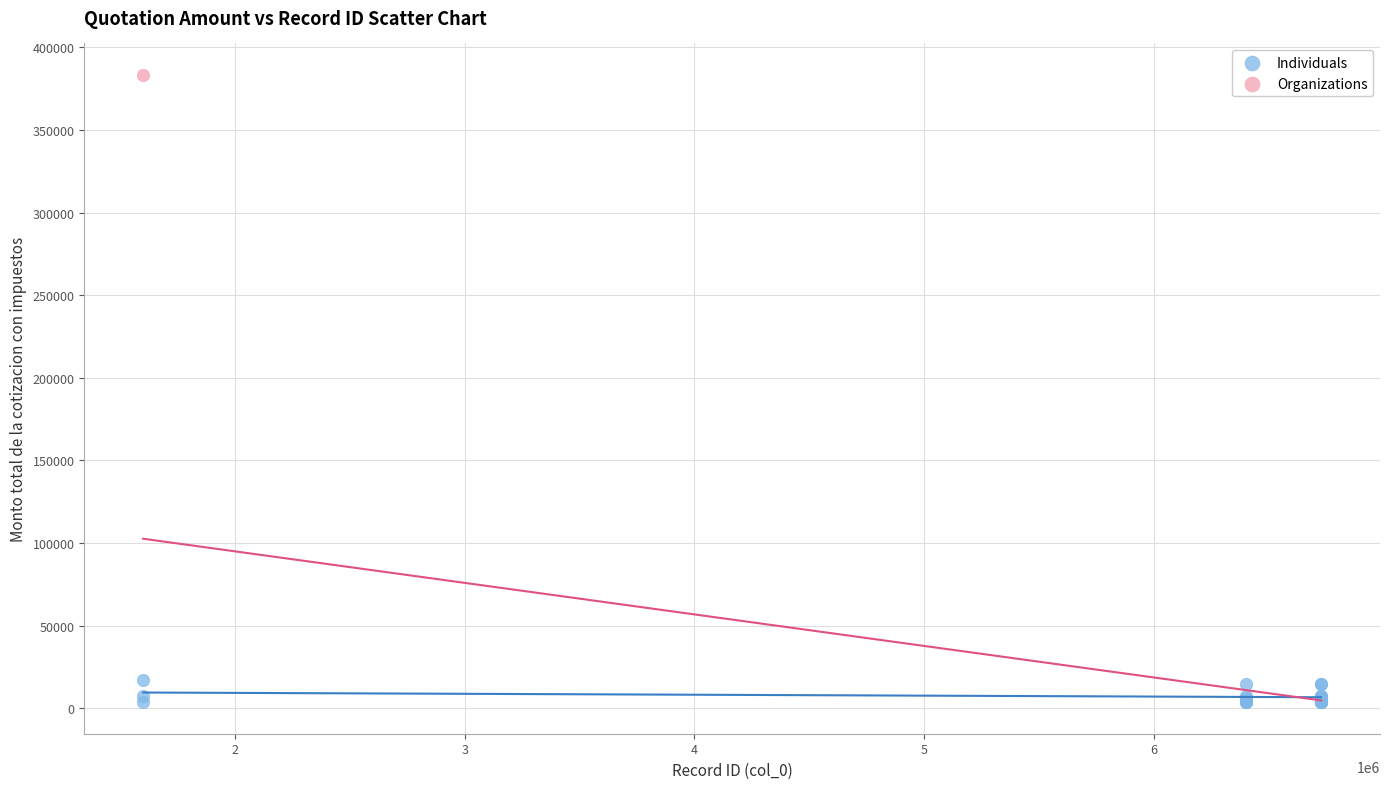

What are all the series names shown in the legend?

Individuals, Organizations